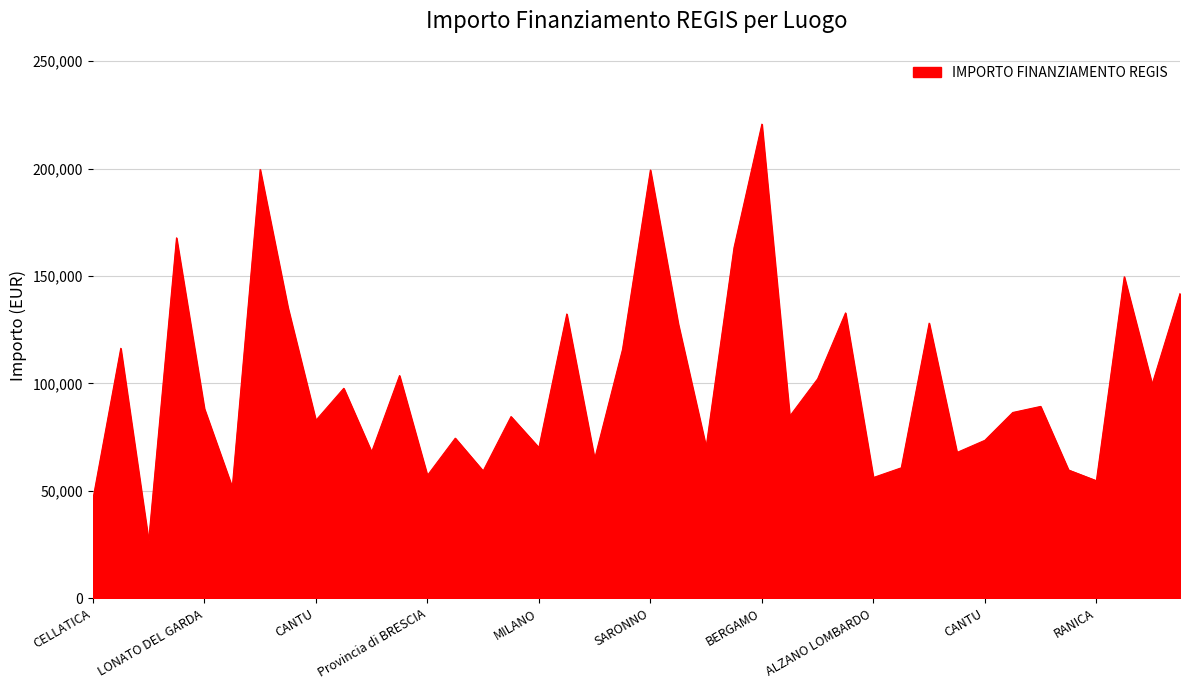

What is the difference between the maximum and minimum values?

193933.1